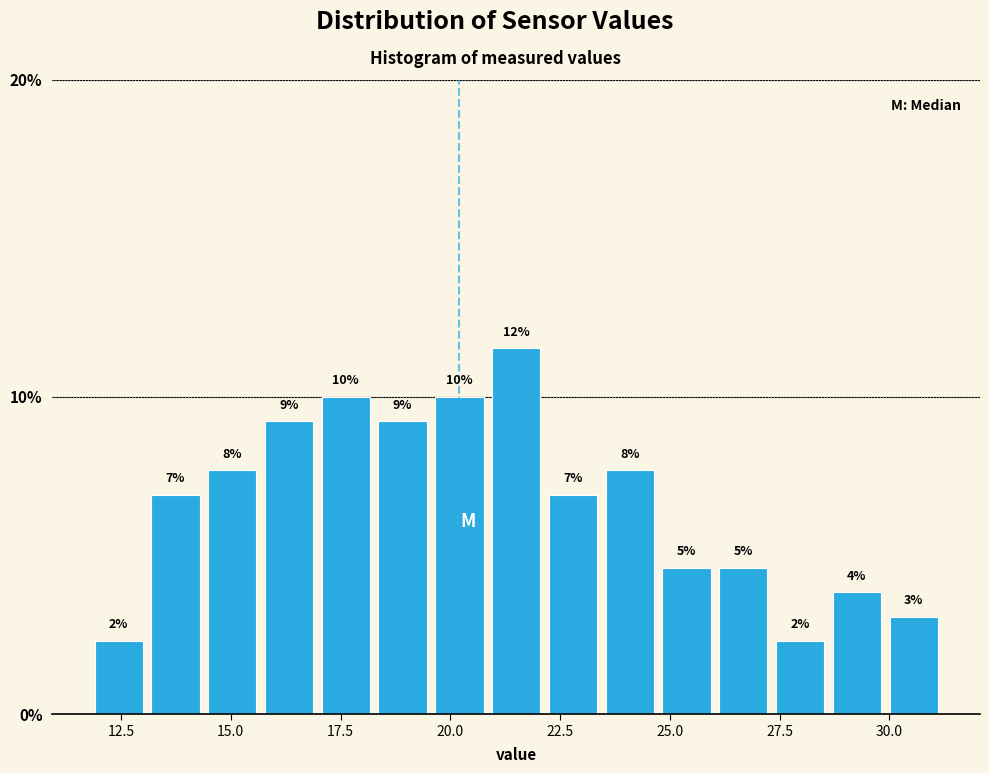

Around what value on the x-axis is the tallest bar? Give the approximate position of its centre, as read against the axis.

21.5